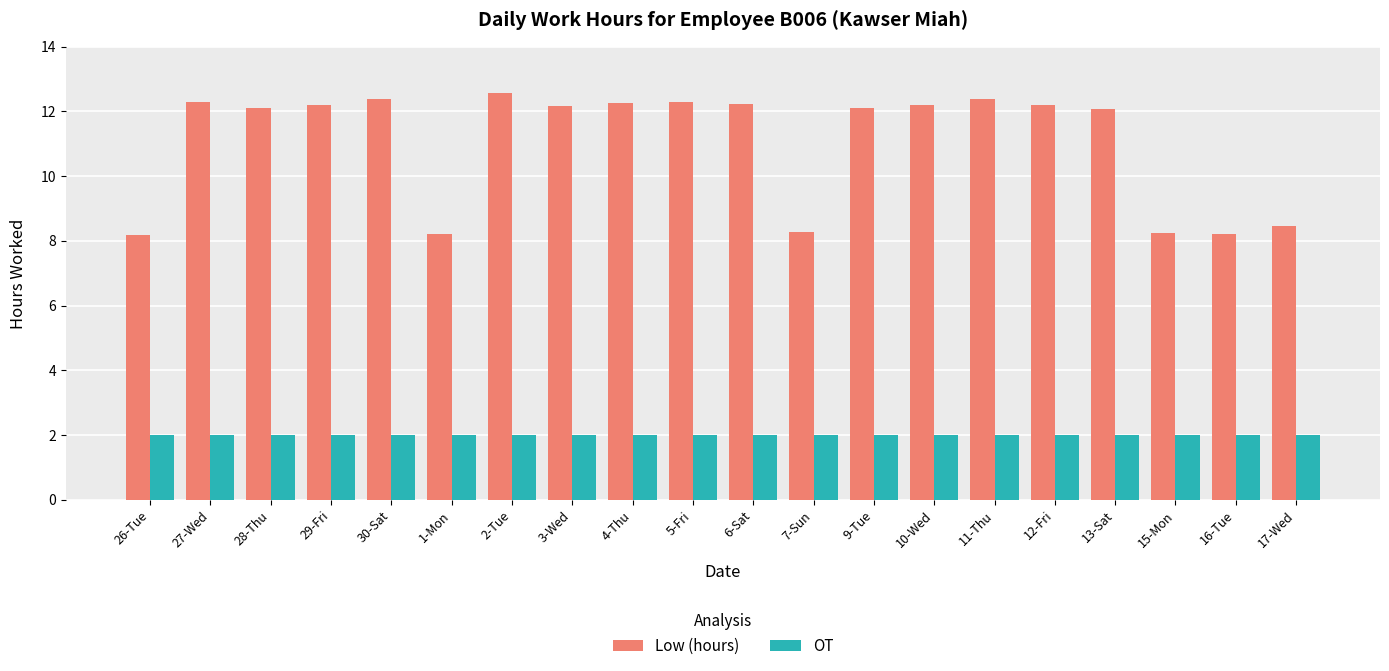

Which series has the largest total across all categories?

Low (hours)